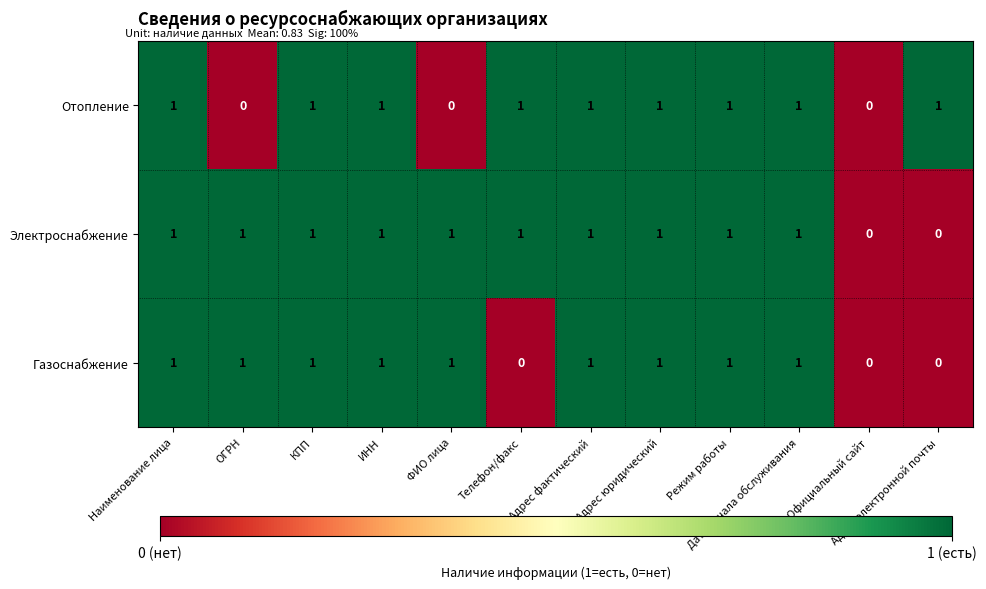

What is the total value across all series at Дата начала обслуживания?

3